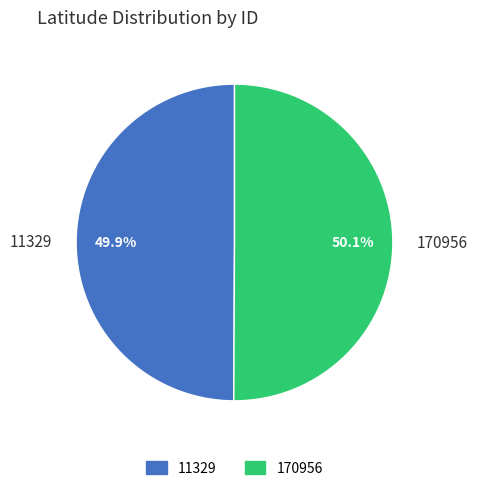

To the nearest percent, what is the combined percentage of 170956 and 11329?

100%